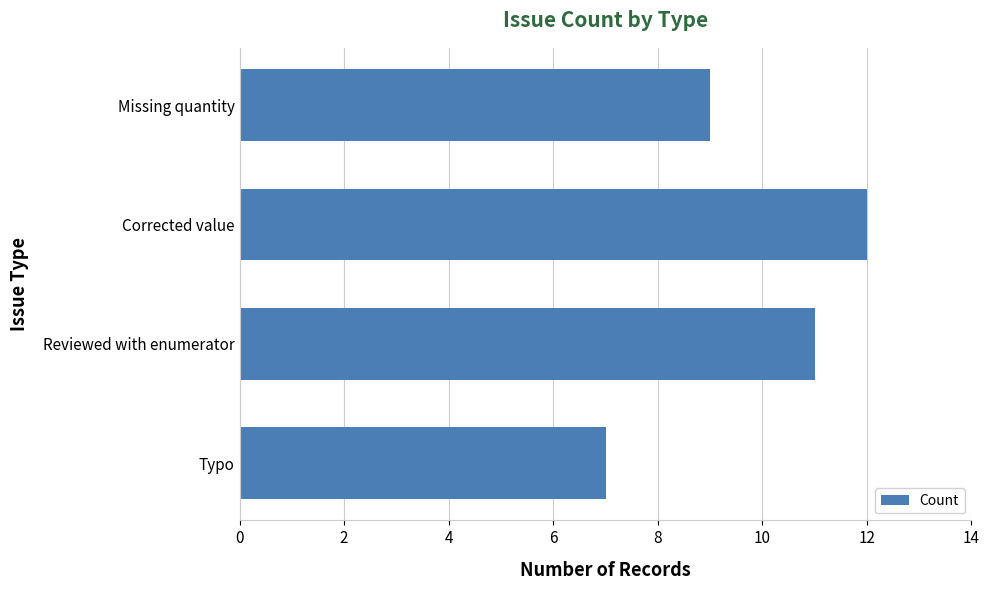

What value does the data have at Typo?

7